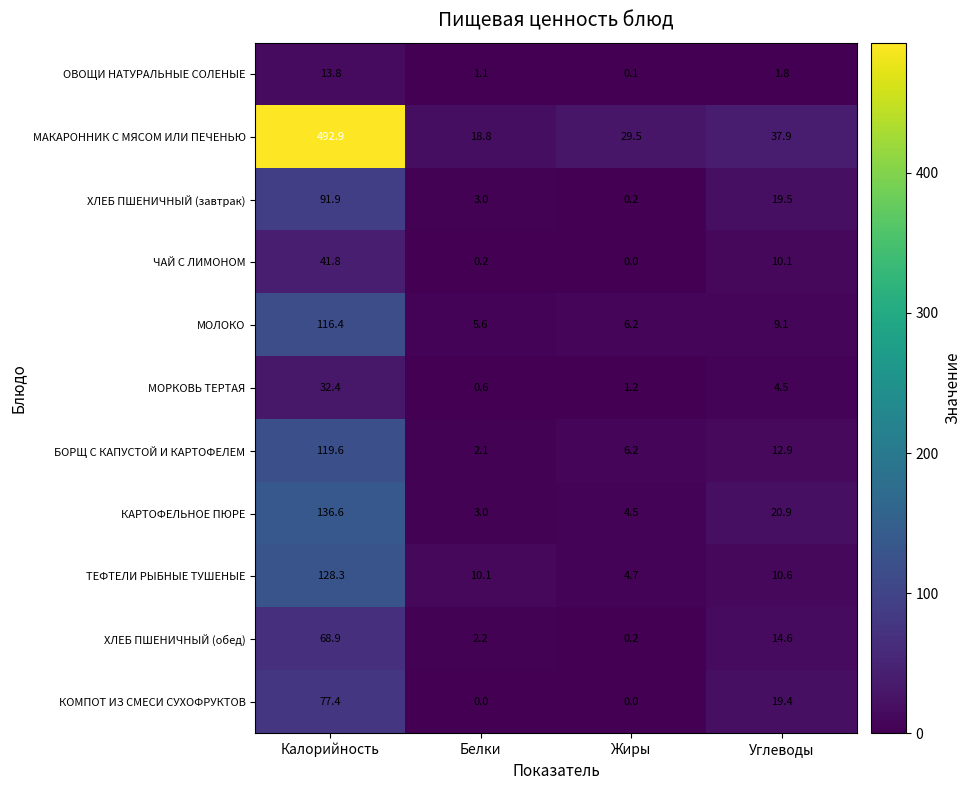

At which label does ХЛЕБ ПШЕНИЧНЫЙ (завтрак) reach its minimum?

Жиры